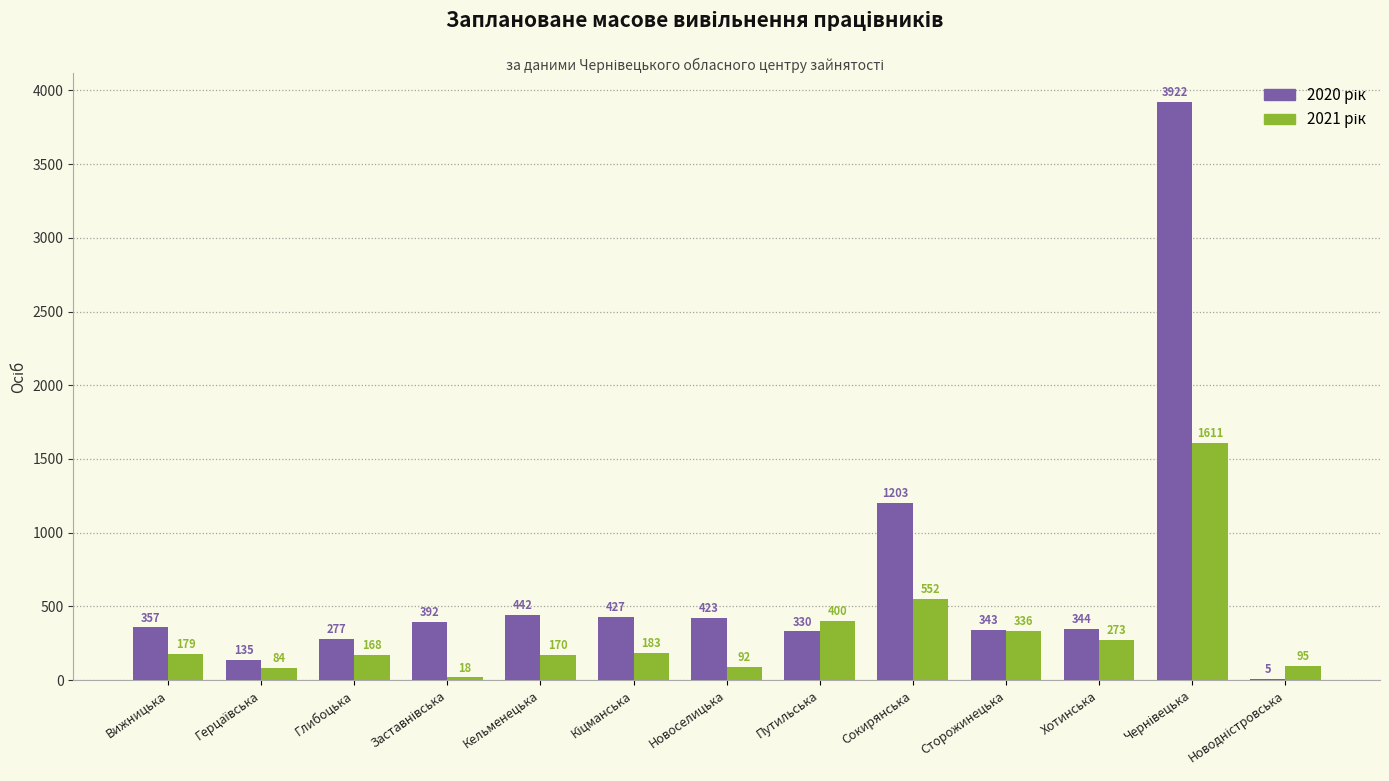

What is the total value across all series at Сторожинецька?

679